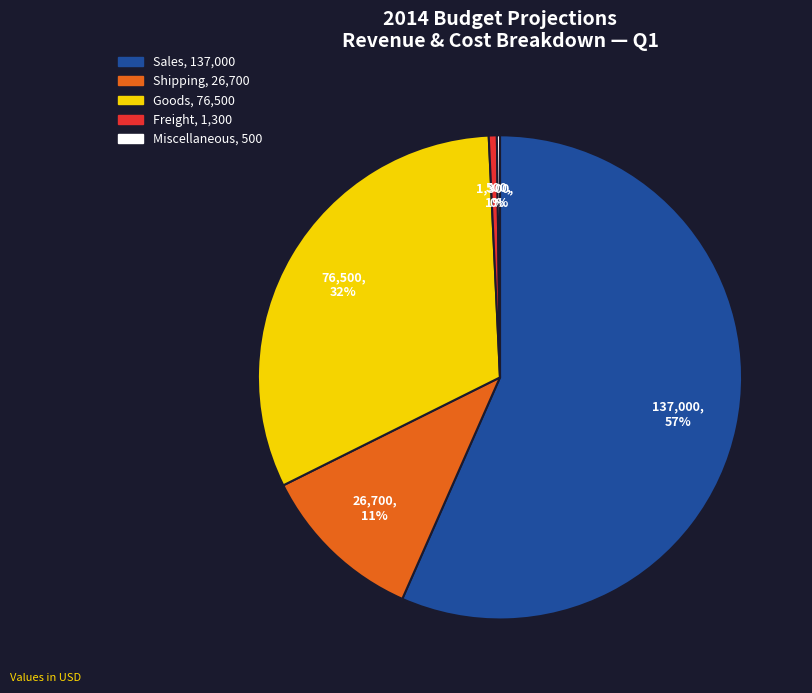

Which slice is the largest?

Sales